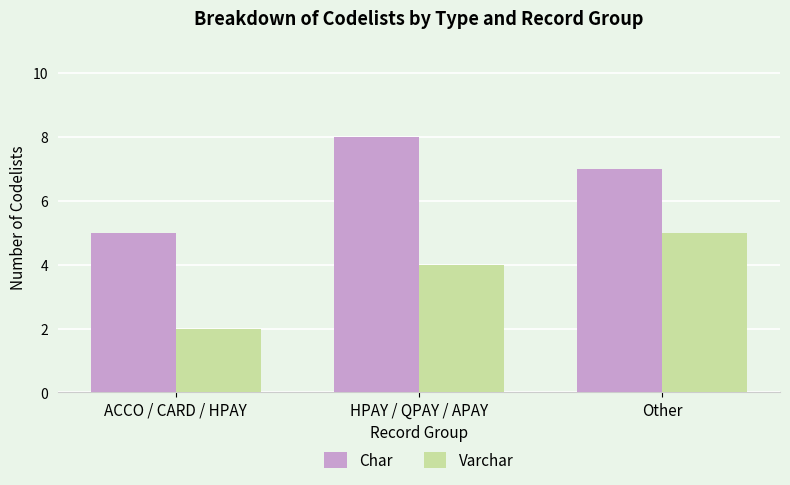

What is the approximate value of Char at ACCO / CARD / HPAY?

5